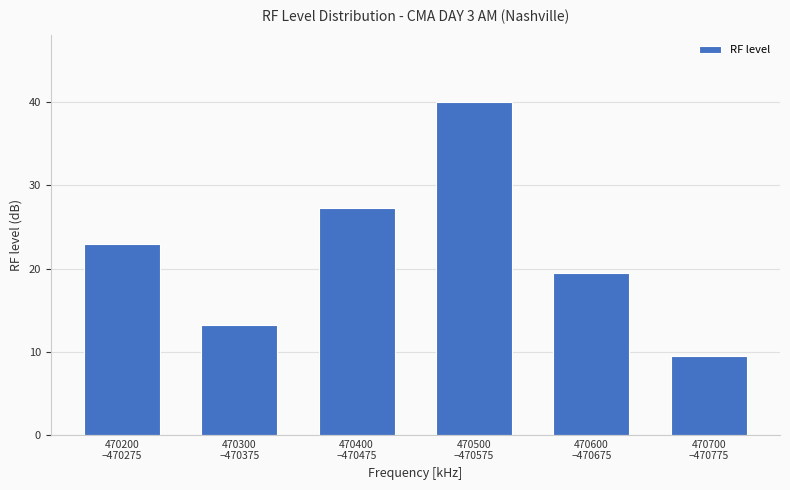

List the labels in order of value, largest first.

470500
–470575, 470400
–470475, 470200
–470275, 470600
–470675, 470300
–470375, 470700
–470775